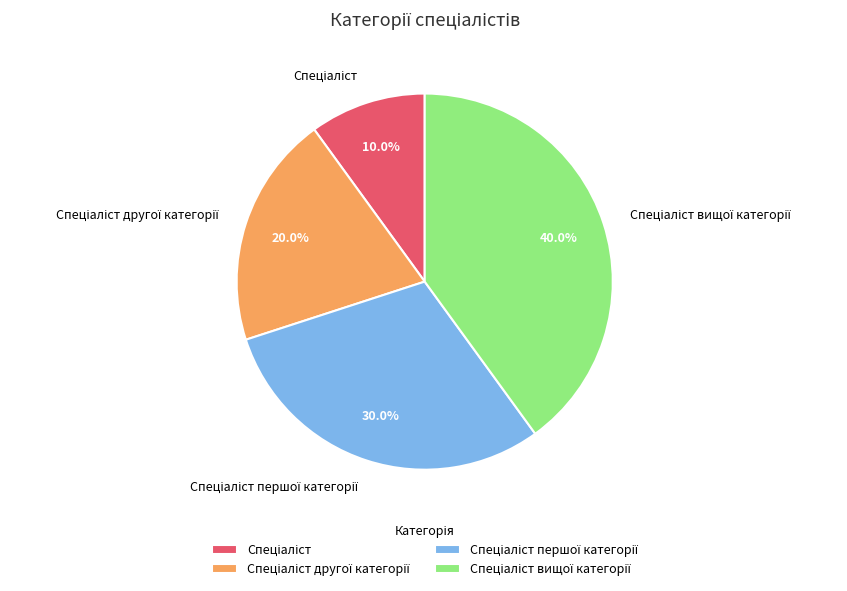

Is there any slice that represents more than half of the pie?

No